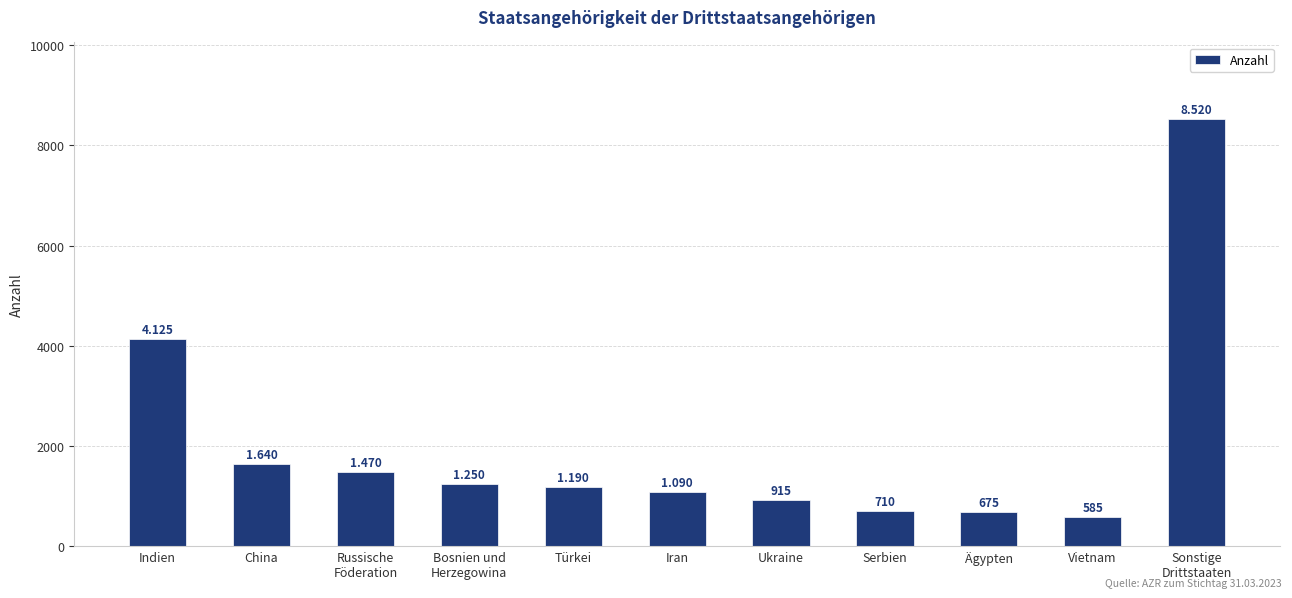

Rank the categories by value from lowest to highest.

Vietnam, Ägypten, Serbien, Ukraine, Iran, Türkei, Bosnien und
Herzegowina, Russische
Föderation, China, Indien, Sonstige
Drittstaaten